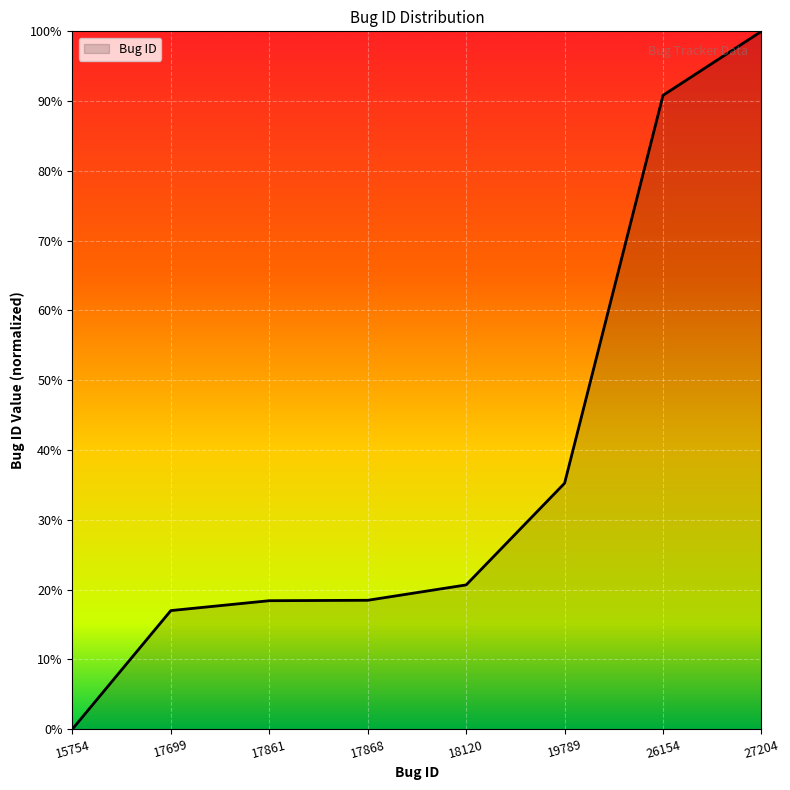

What is the difference between the values at 18120 and 17861?

2.3